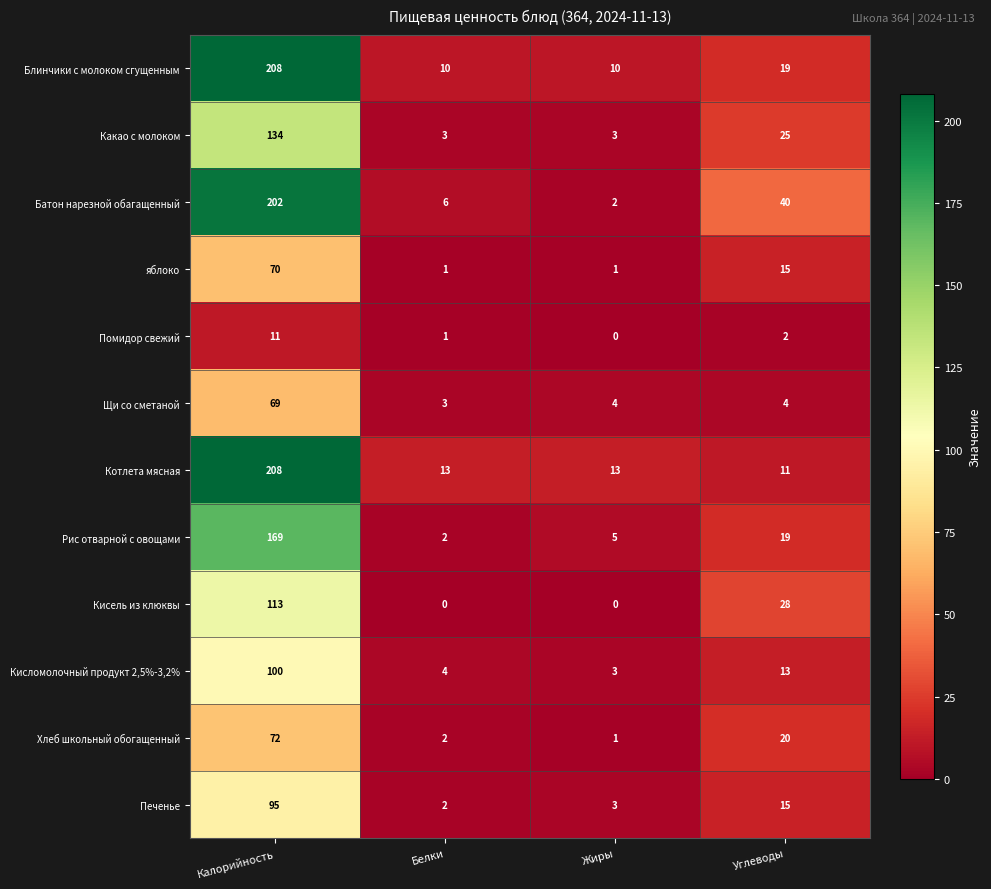

List the labels in order of Рис отварной с овощами value, largest first.

Калорийность, Углеводы, Жиры, Белки